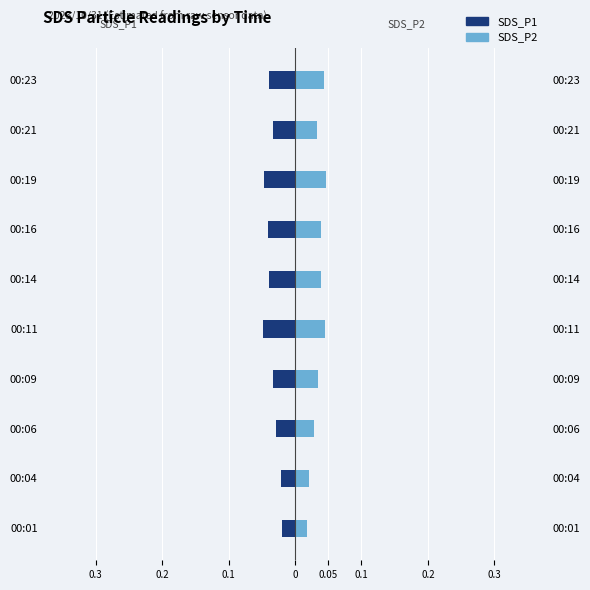

The SDS_P1 series shows -0.0 at 00:06. True or false?

False